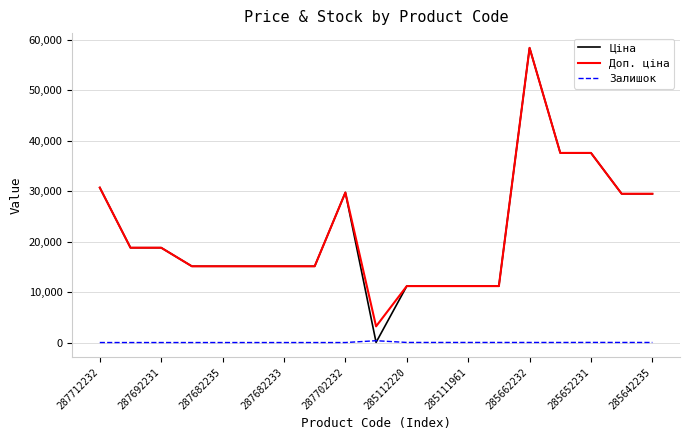

Which series has the widest spread of values?

Ціна